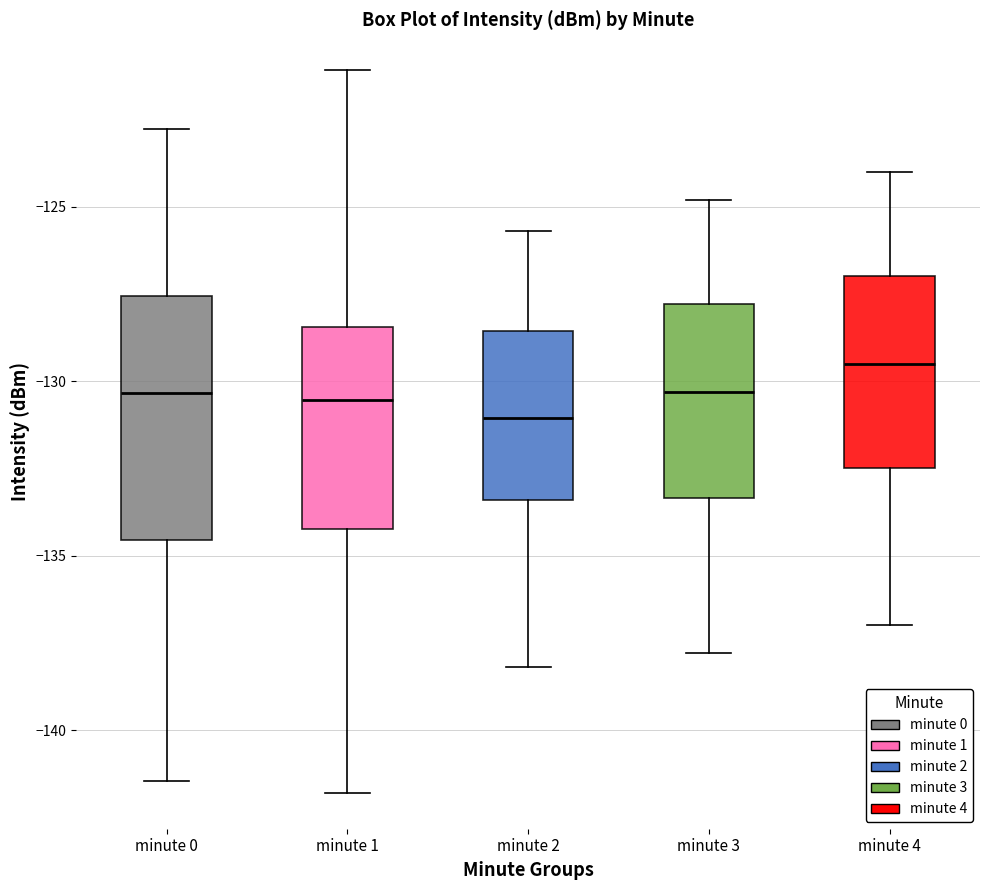

Where is the upper edge of the box for minute 3 on the y-axis? The values are not printed on the chart, so give them approximately, as read against the axis.

-128.0